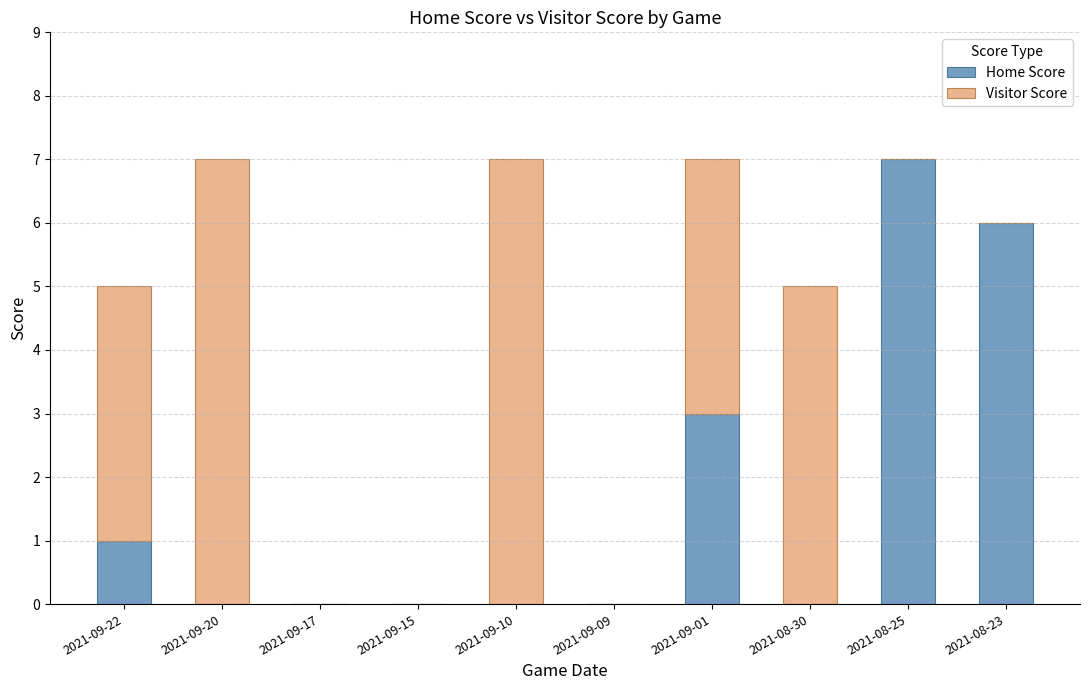

True or false: Home Score has a value of 10 at 2021-08-25.

False